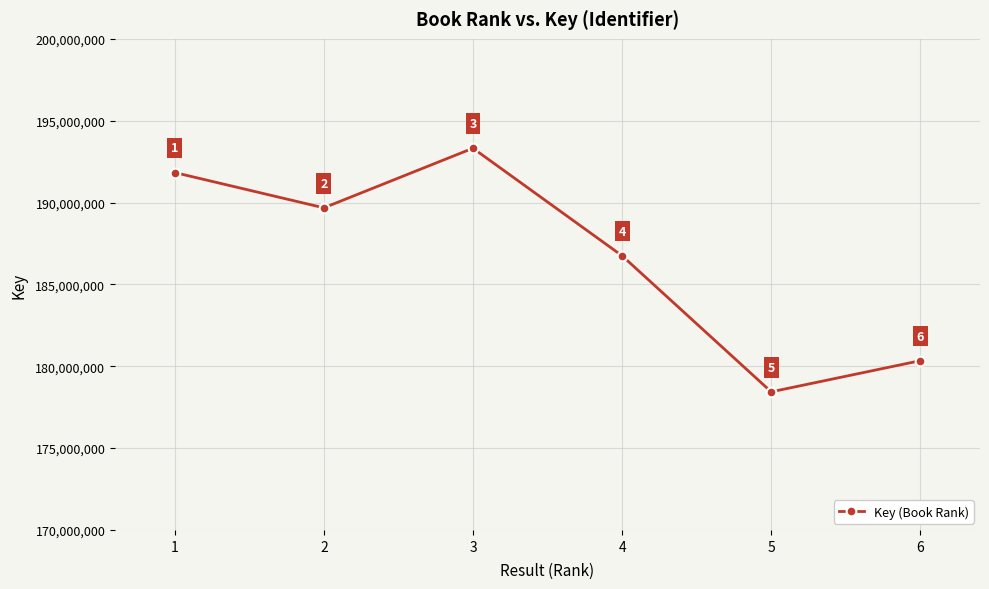

Reading left to right, transcribe all the data shown in this chart.

191832875	189676784	193318758	186749052	178436275	180341144